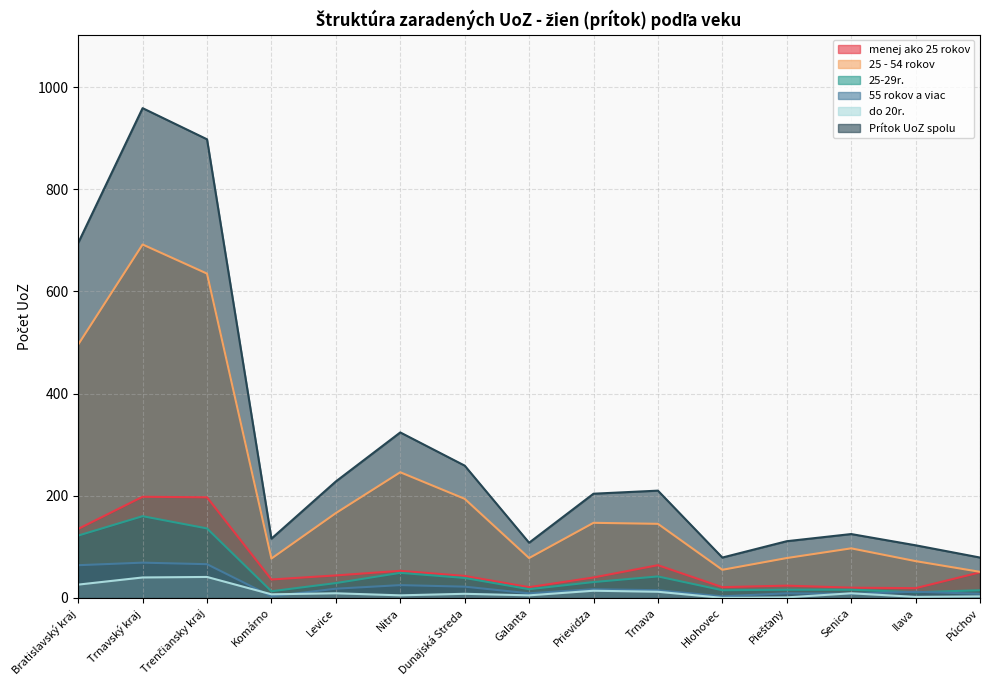

How many interior local peaks does the 25 - 54 rokov series have?

4